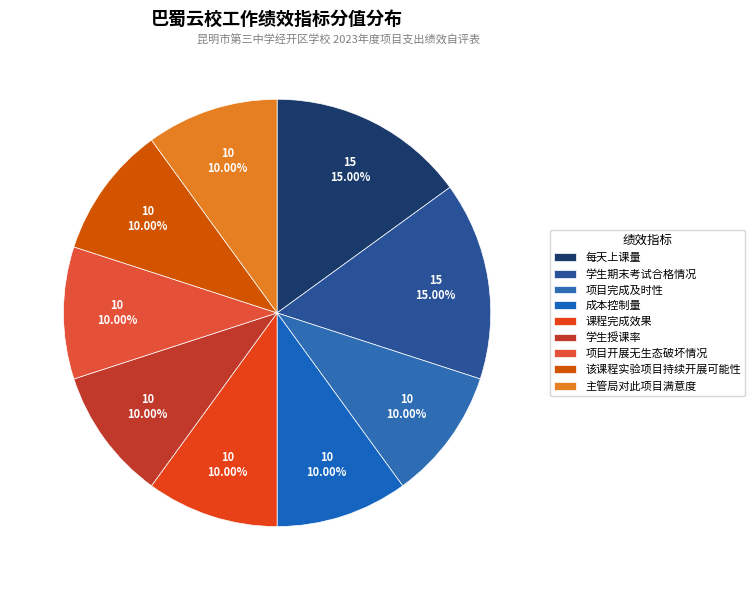

Combined, what portion of the pie is 该课程实验项目持续开展可能性 and 项目开展无生态破坏情况?

20.0%